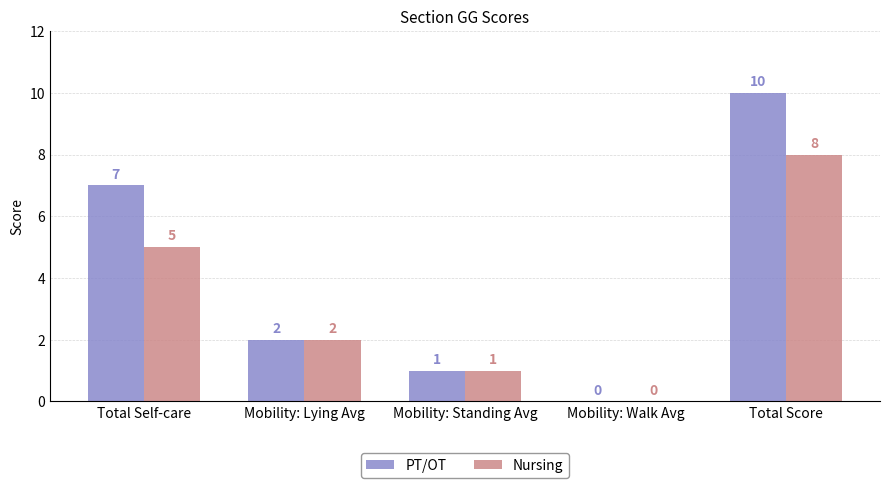

Which series changed the most between Mobility: Standing Avg and Total Score?

PT/OT